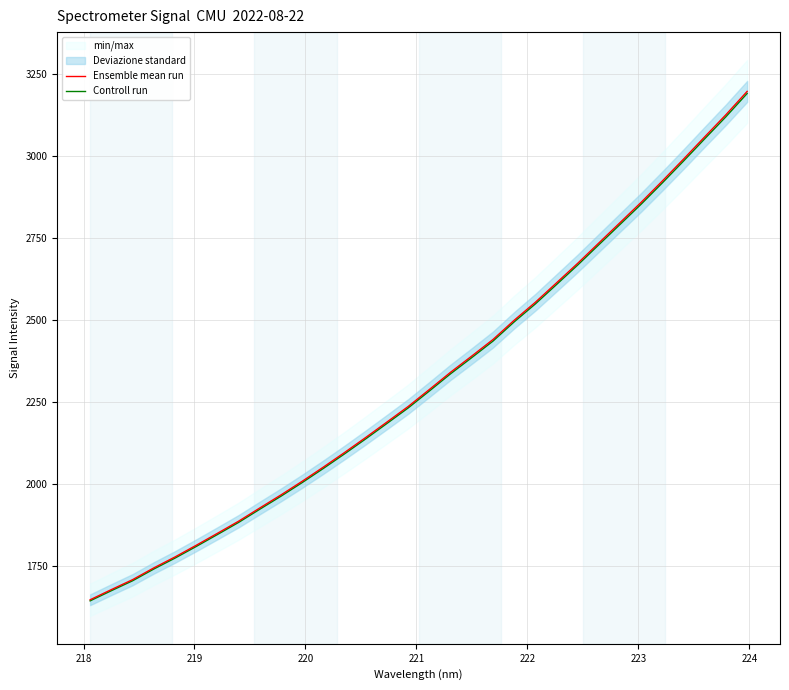

True or false: Controll run has more than 1 interior local peaks.

False